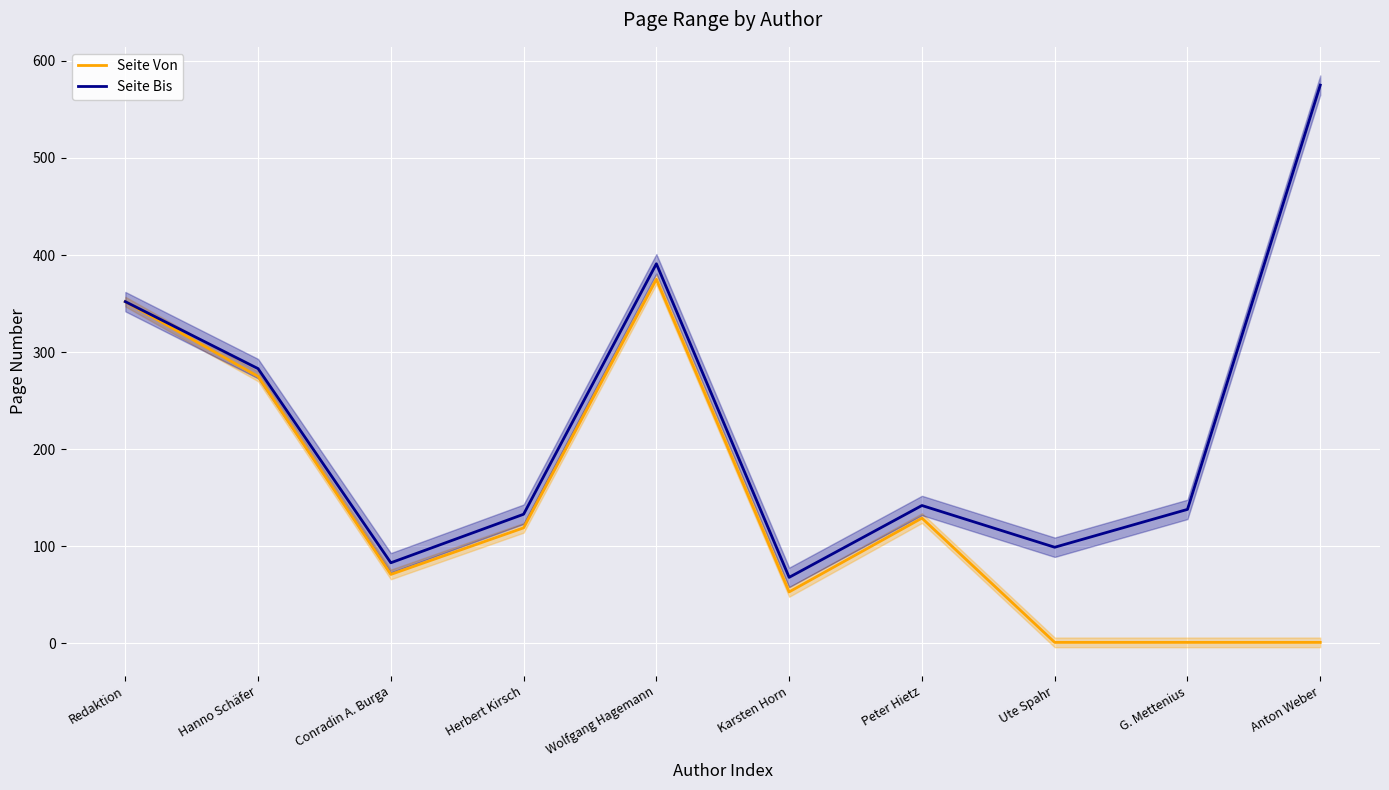

The value of Seite Von at Anton Weber is 0. True or false?

False